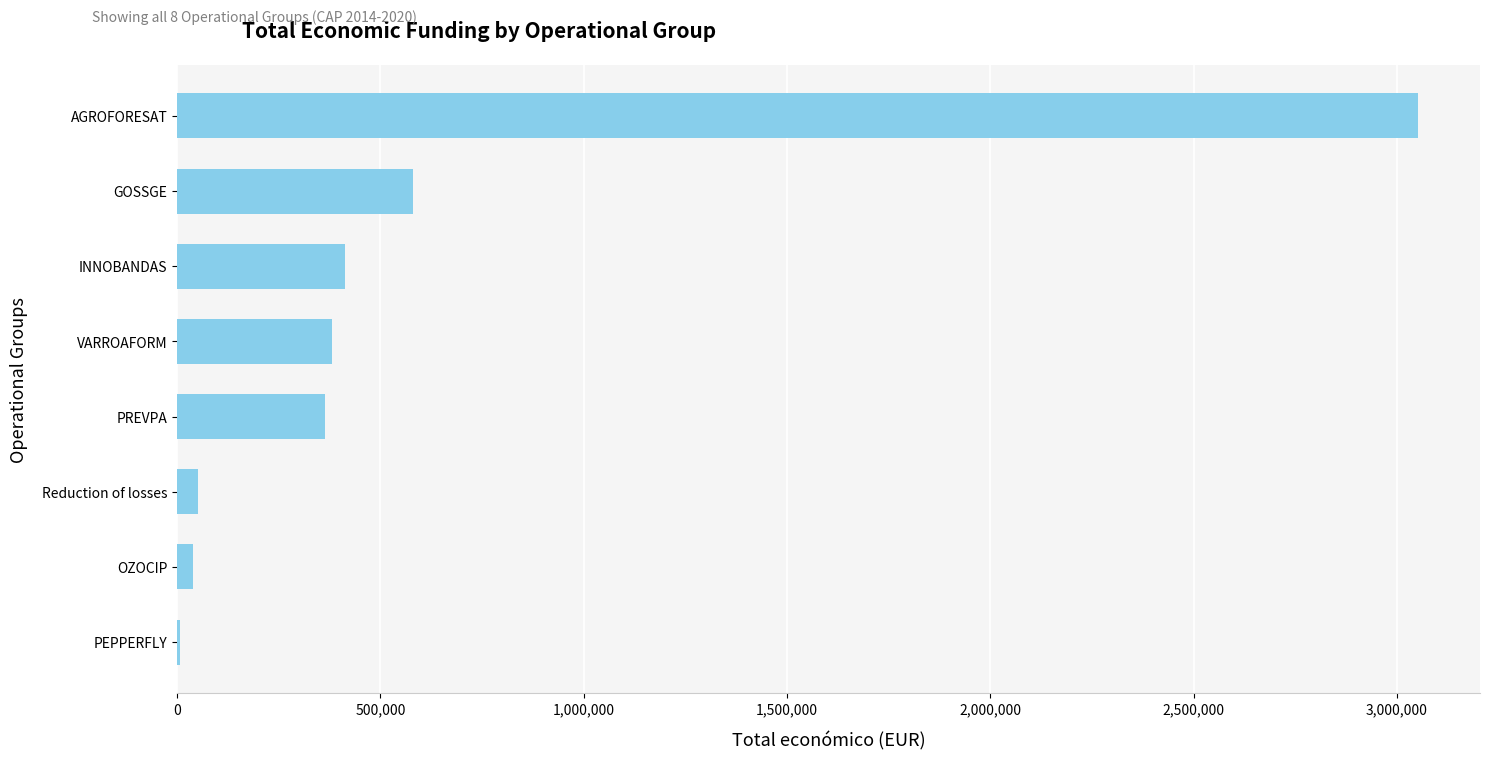

Approximately how many times larger is the value at GOSSGE compared to PREVPA?

1.6